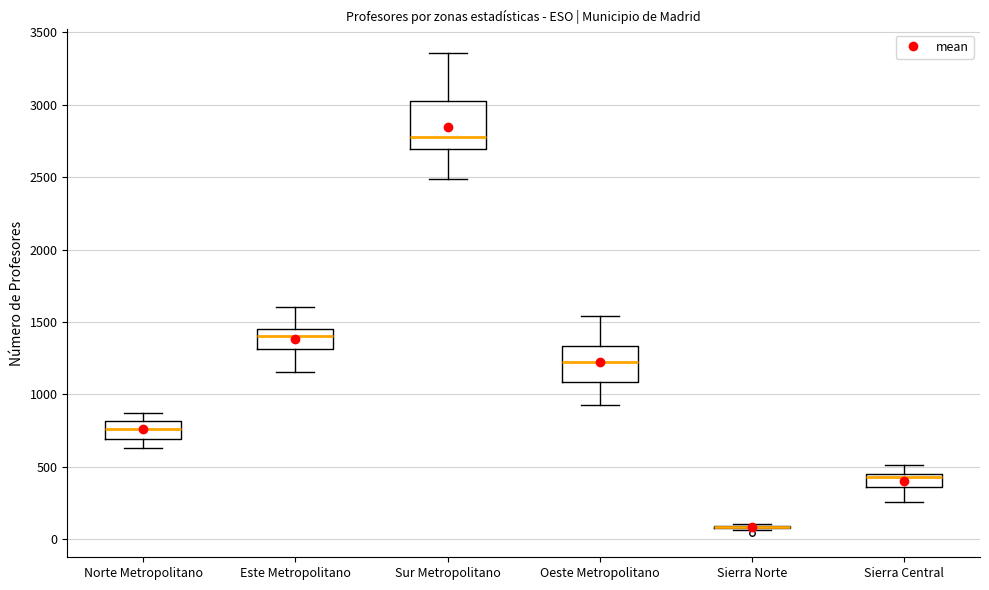

Where is the upper edge of the box for Norte Metropolitano on the y-axis? The values are not printed on the chart, so give them approximately, as read against the axis.

800